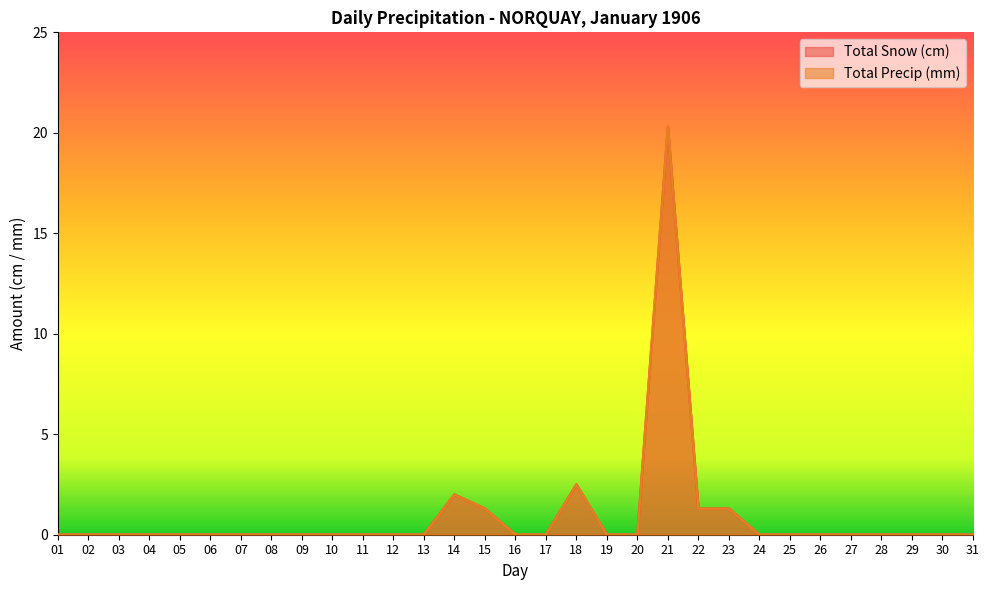

How many data points in Total Snow (cm) are above 0?

6